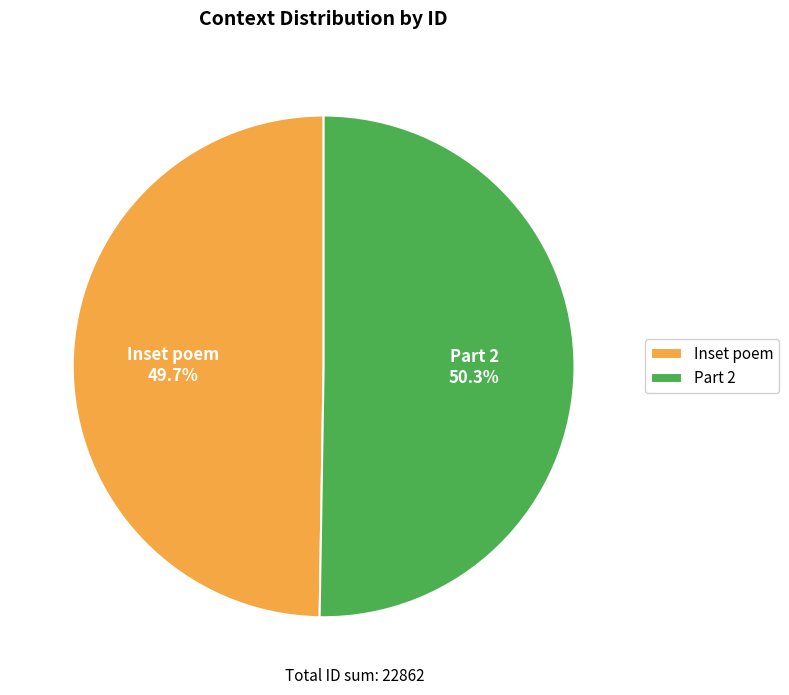

Between Part 2 and Inset poem, which is larger?

Part 2